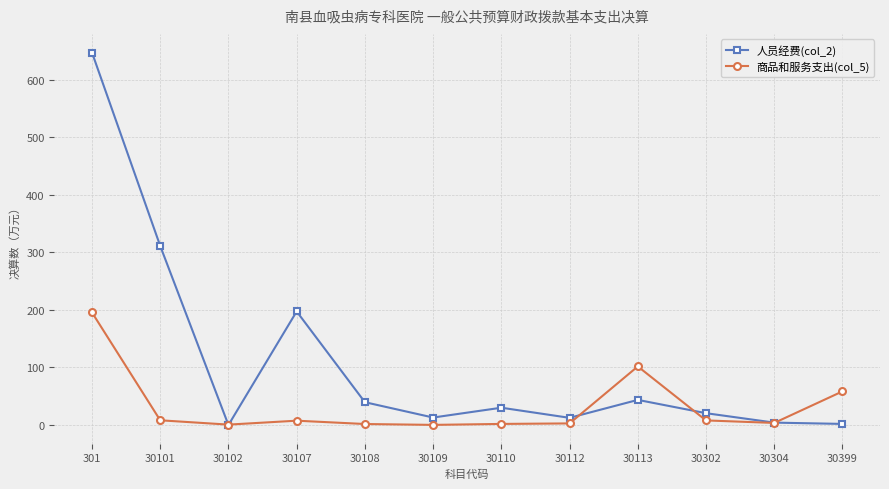

At which category is the sum across all series the highest?

301